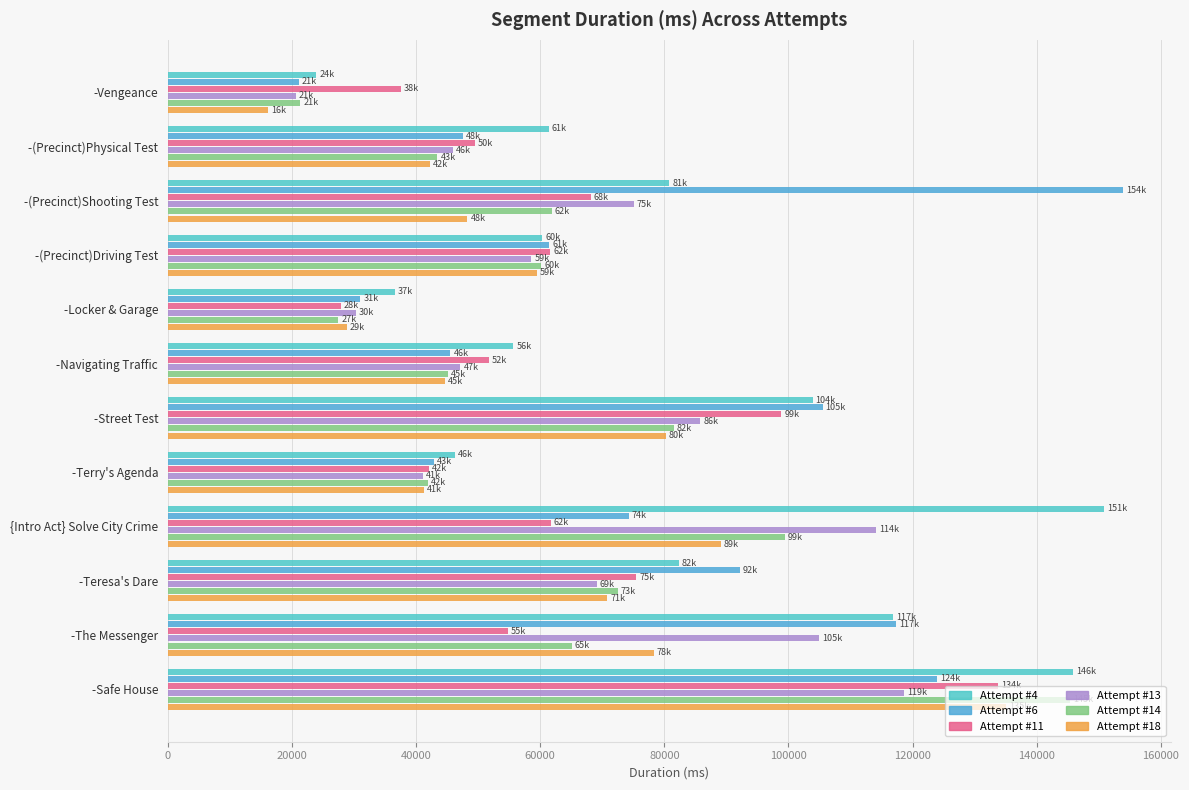

At which category is the sum across all series the highest?

-Safe House